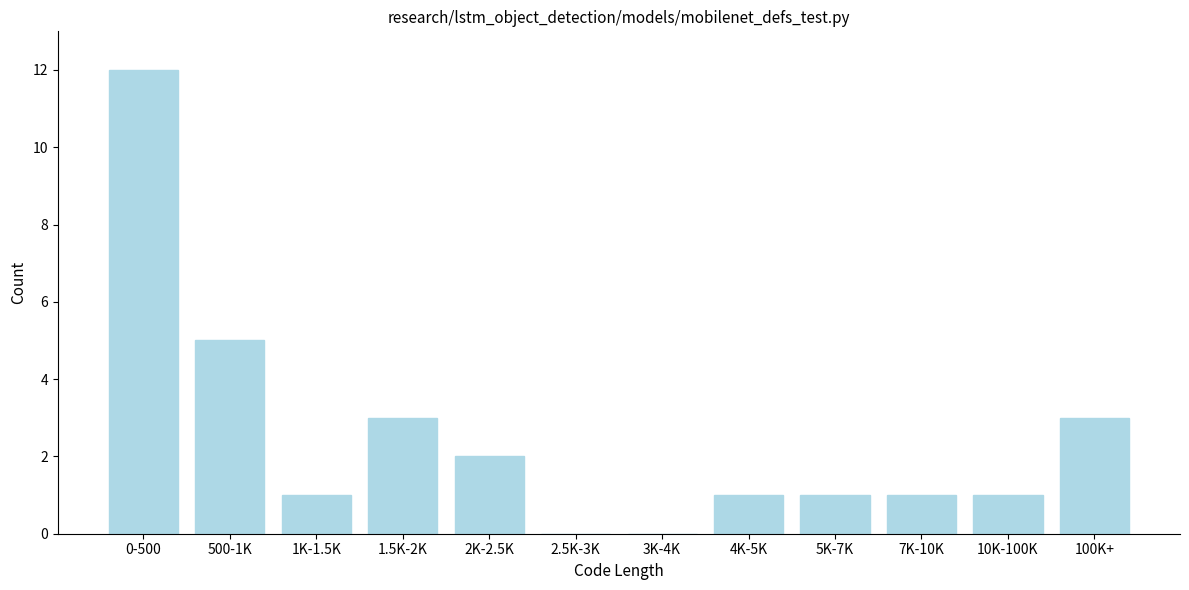

Reading left to right, transcribe all the data shown in this chart.

0-500=12	500-1K=5	1K-1.5K=1	1.5K-2K=3	2K-2.5K=2	2.5K-3K=0	3K-4K=0	4K-5K=1	5K-7K=1	7K-10K=1	10K-100K=1	100K+=3